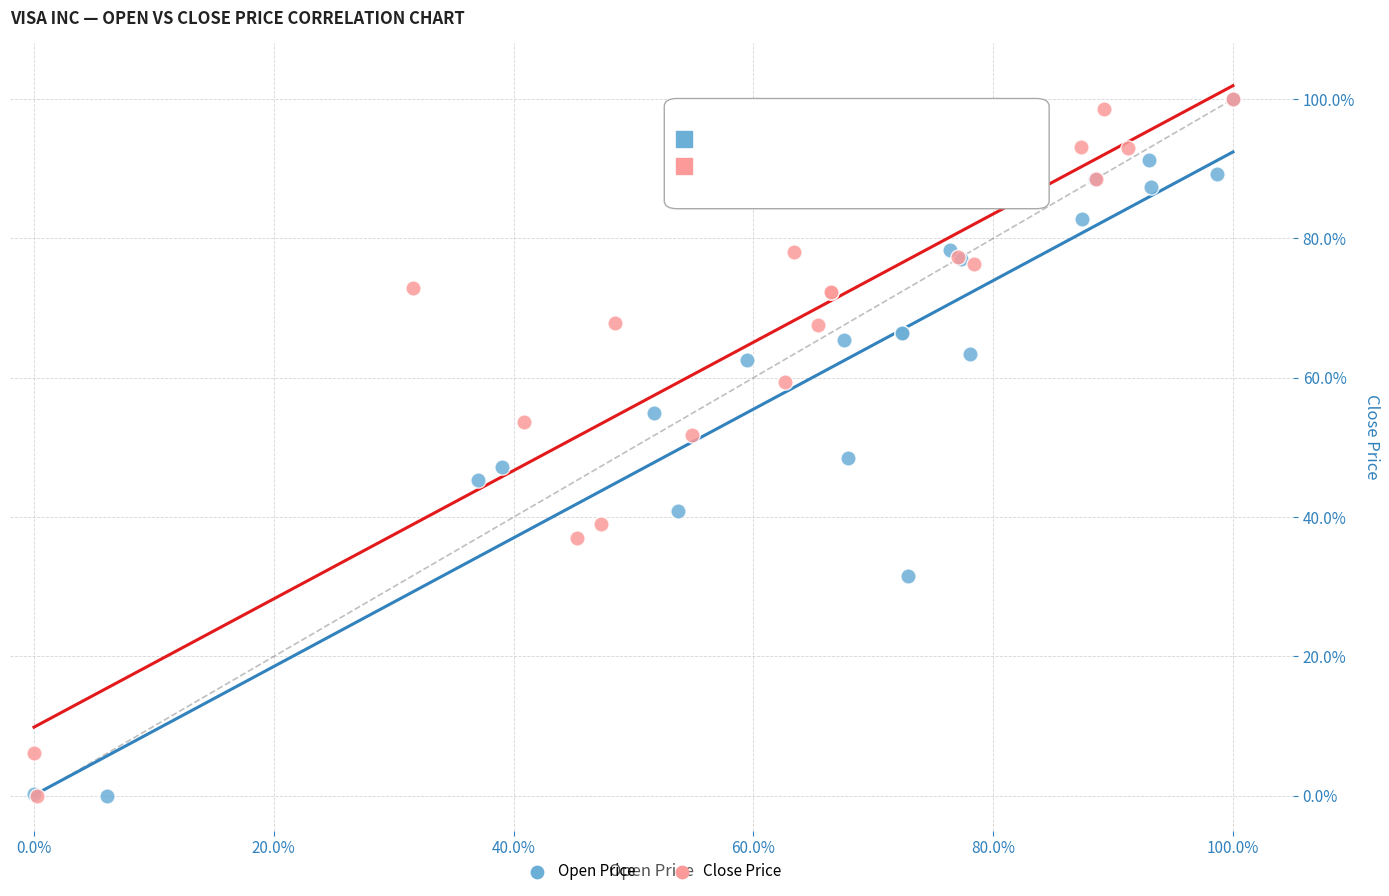

What are all the series names shown in the legend?

Open Price, Close Price